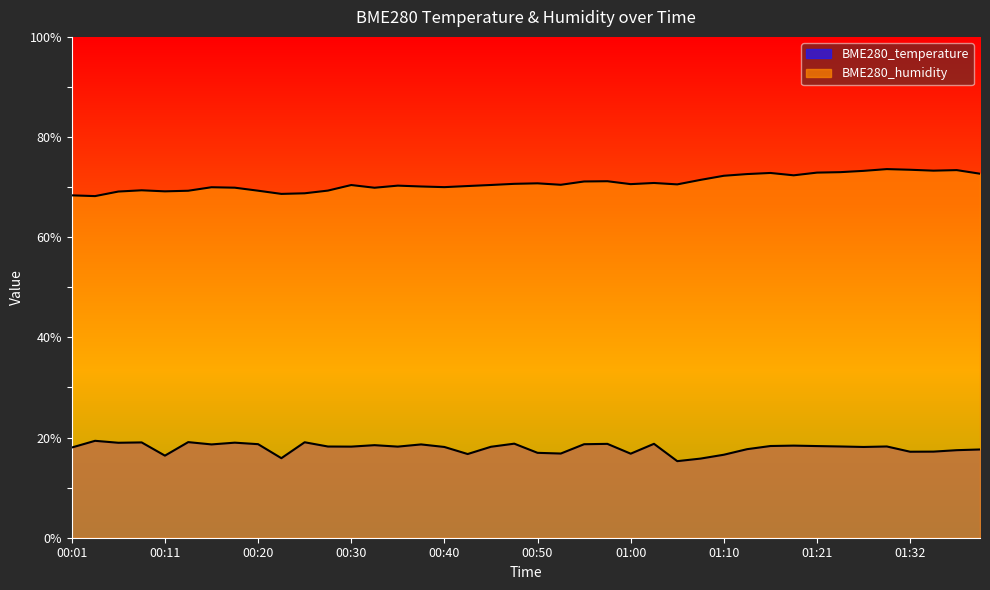

Which series has the largest range (max minus min)?

BME280_humidity